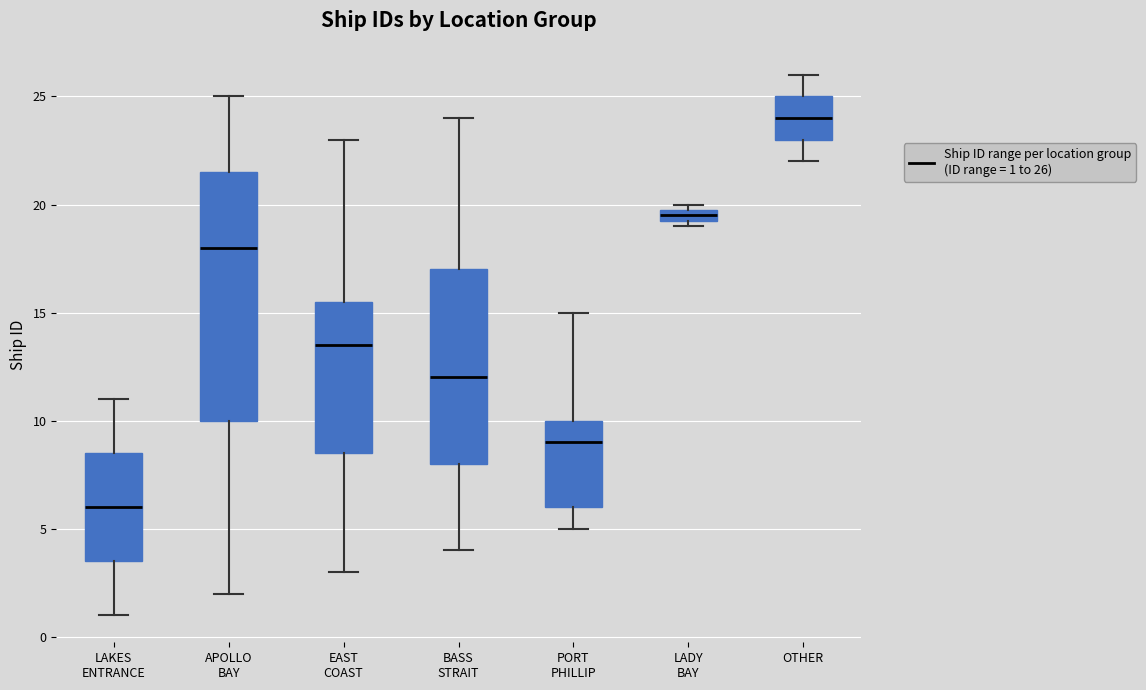

Which box has the lowest median line?

LAKES ENTRANCE